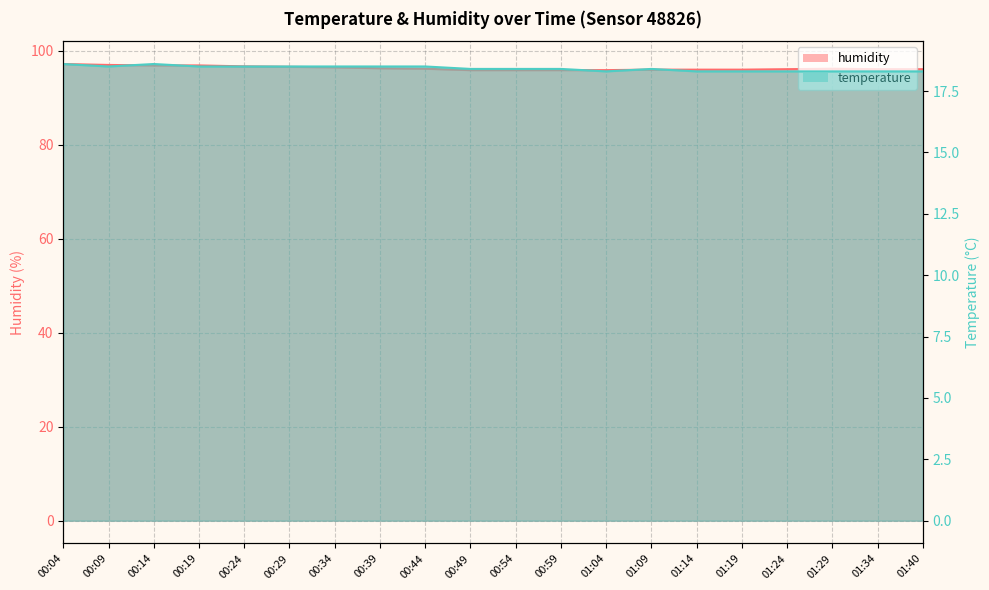

Rank the series at 00:59 from lowest to highest value.

temperature, humidity